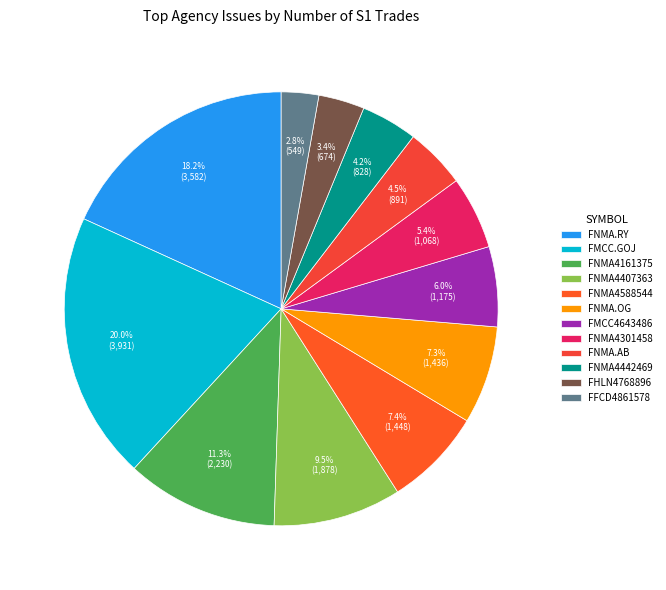

Rank the categories by value from highest to lowest.

FEDERAL HOME LN MTG CORP (FMCC.GOJ), FEDERAL NATL MTG ASSN (FNMA.RY), FEDERAL NATL MTG ASSN (FNMA4161375), FEDERAL NATL MTG ASSN (FNMA4407363), FEDERAL NATL MTG ASSN (FNMA4588544), FEDERAL NATL MTG ASSN (FNMA.OG), FEDERAL HOME LN MTG CORP (FMCC4643486), FEDERAL NATL MTG ASSN (FNMA4301458), FEDERAL NATL MTG ASSN (FNMA.AB), FEDERAL NATL MTG ASSN (FNMA4442469), FEDERAL HOME LN BKS (FHLN4768896), FEDERAL FARM CR BKS (FFCD4861578)